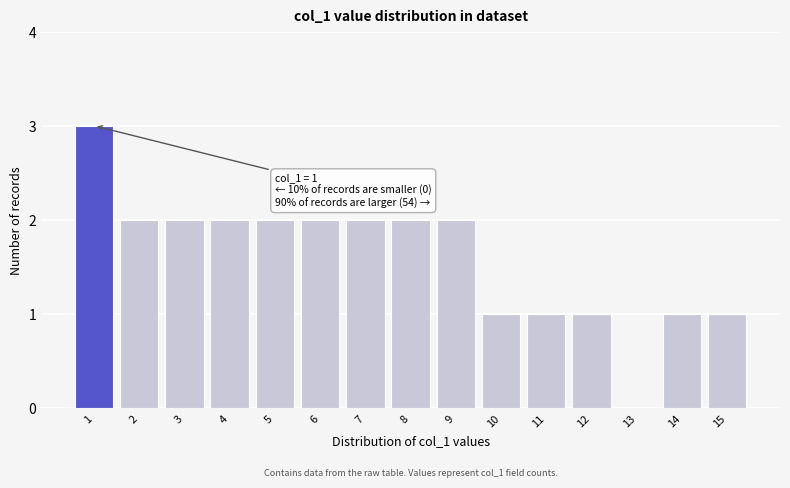

Reading left to right, list all the values displayed in this chart.

1=3	2=2	3=2	4=2	5=2	6=2	7=2	8=2	9=2	10=1	11=1	12=1	13=0	14=1	15=1